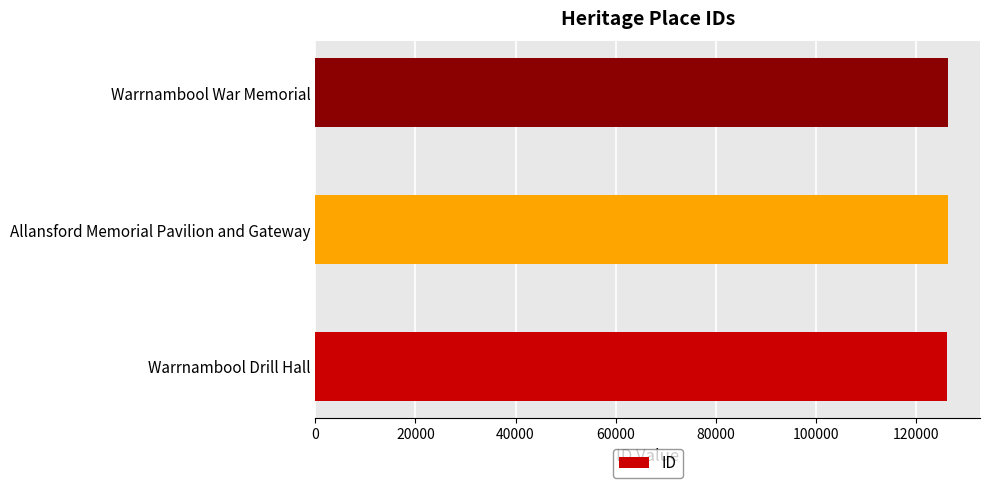

What is the smallest value displayed?

126138